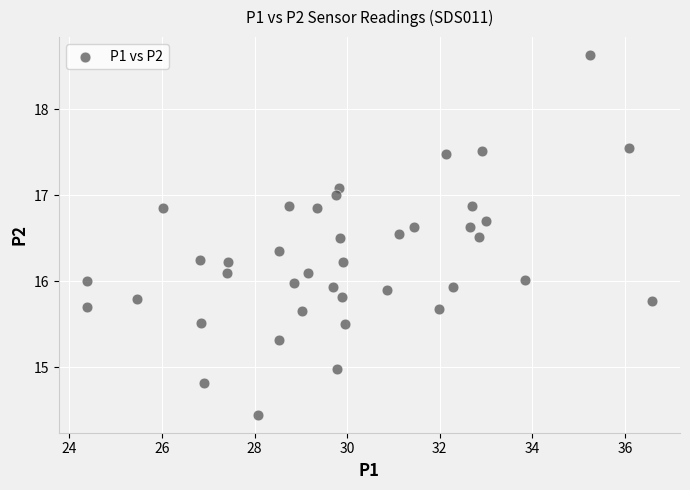

What is the range of X values (max minus min)?

12.2